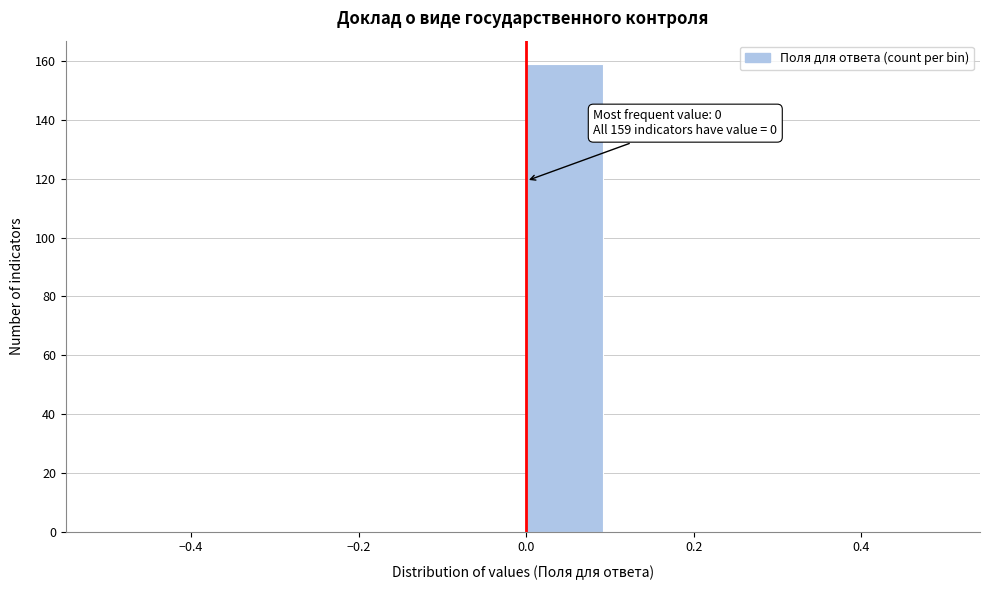

Over which range of the x-axis is the bar tallest?

0.0 to 0.1